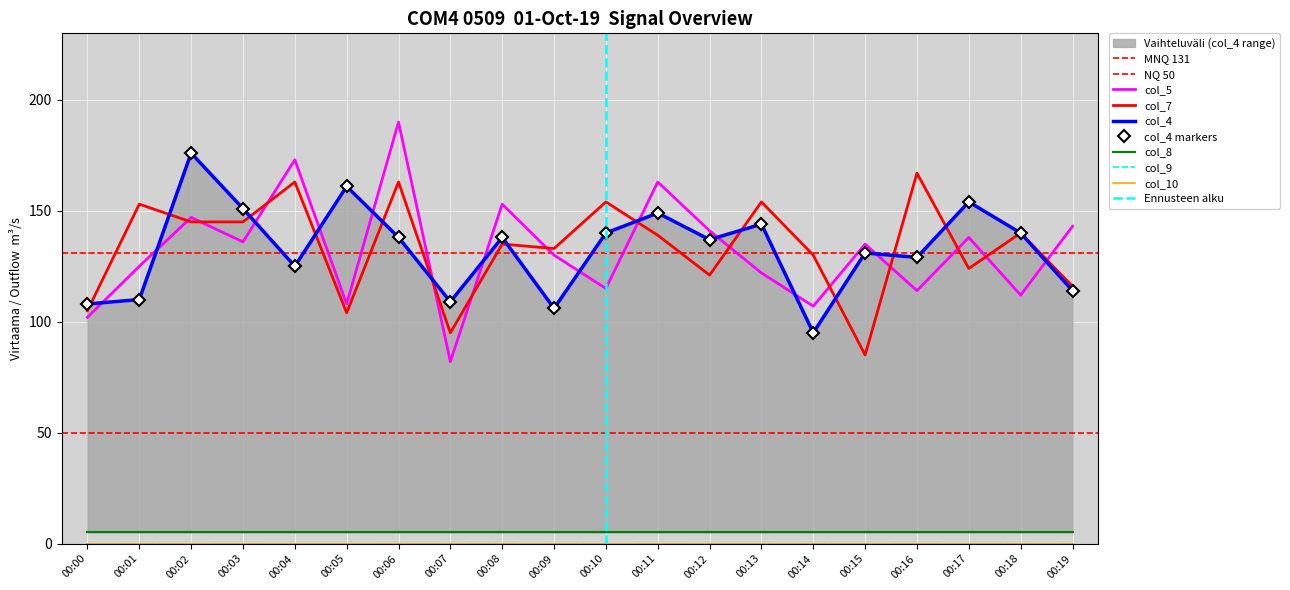

What is the sum of all col_4 values?

2655